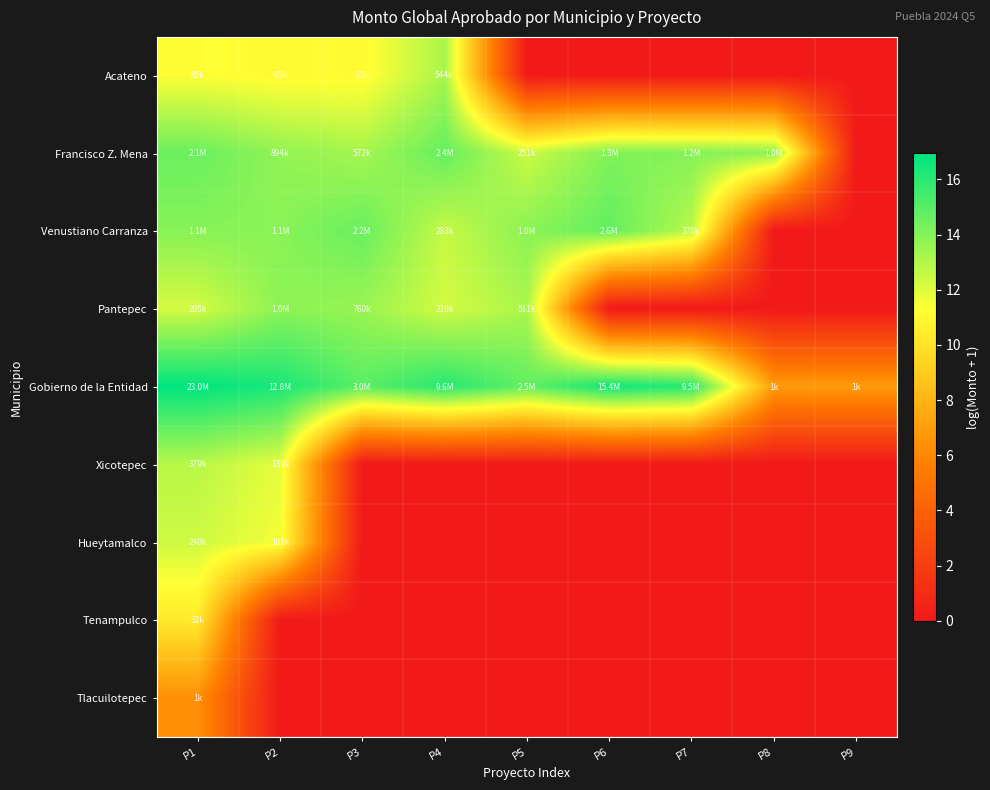

Reading left to right, list all the values displayed in this chart.

Acateno: P1=11.3	P2=11.1	P3=11.1	P4=13.2	P5=0.0	P6=0.0	P7=0.0	P8=0.0	P9=0.0
Francisco Z. Mena: P1=14.6	P2=13.7	P3=13.3	P4=14.7	P5=12.4	P6=14.1	P7=14.0	P8=13.8	P9=0.0
Venustiano Carranza: P1=13.9	P2=13.9	P3=14.6	P4=12.6	P5=13.9	P6=14.8	P7=12.8	P8=0.0	P9=0.0
Pantepec: P1=12.2	P2=13.8	P3=13.5	P4=12.3	P5=13.1	P6=0.0	P7=0.0	P8=0.0	P9=0.0
Gobierno de la Entidad: P1=17.0	P2=16.4	P3=14.9	P4=16.1	P5=14.7	P6=16.6	P7=16.1	P8=6.9	P9=6.9
Xicotepec: P1=12.8	P2=11.8	P3=0.0	P4=0.0	P5=0.0	P6=0.0	P7=0.0	P8=0.0	P9=0.0
Hueytamalco: P1=12.4	P2=11.5	P3=0.0	P4=0.0	P5=0.0	P6=0.0	P7=0.0	P8=0.0	P9=0.0
Tenampulco: P1=10.4	P2=0.0	P3=0.0	P4=0.0	P5=0.0	P6=0.0	P7=0.0	P8=0.0	P9=0.0
Tlacuilotepec: P1=6.4	P2=0.0	P3=0.0	P4=0.0	P5=0.0	P6=0.0	P7=0.0	P8=0.0	P9=0.0